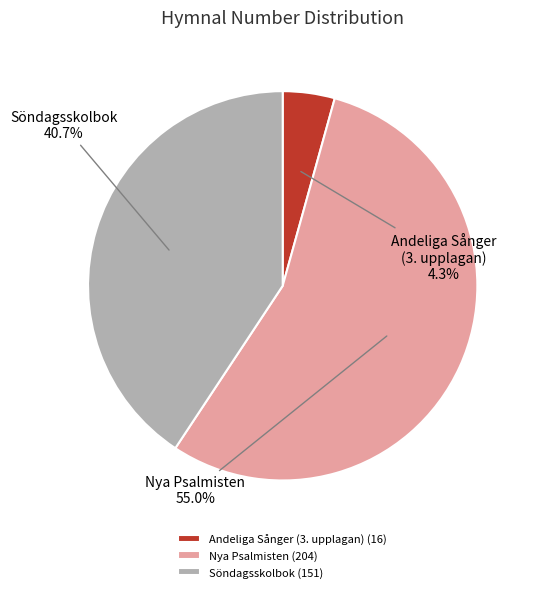

Which slice is the smallest?

Andeliga Sånger (3. upplagan)